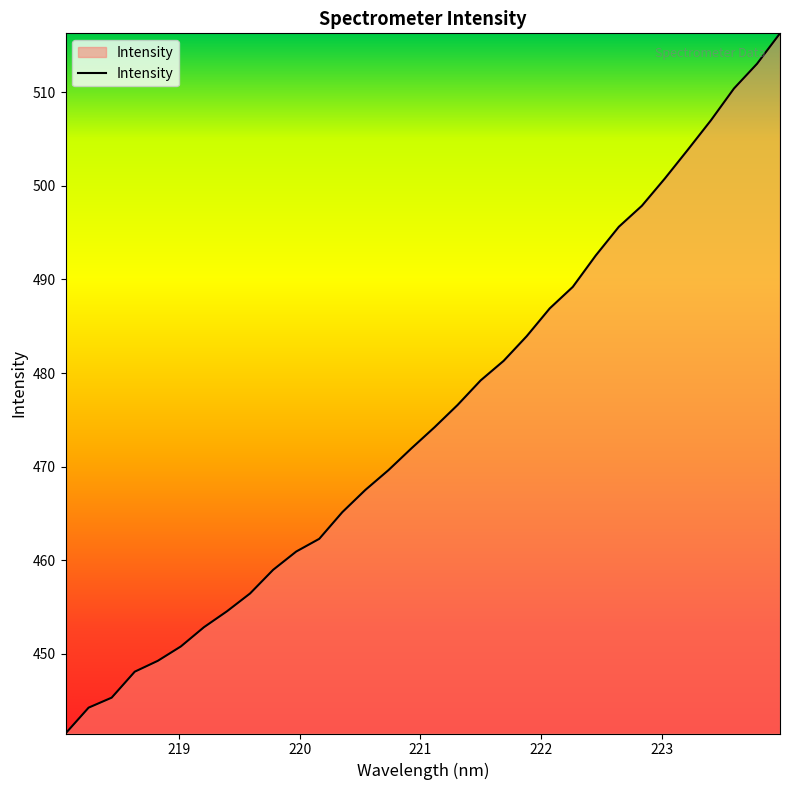

What is the smallest value displayed?

441.5